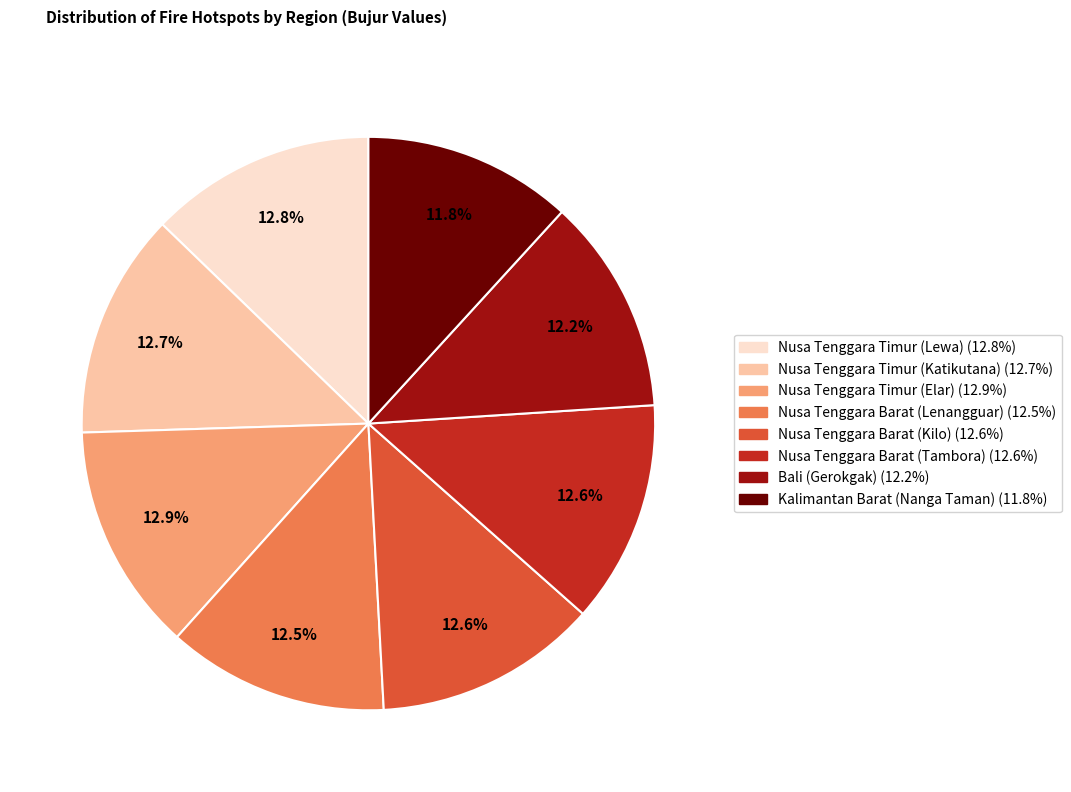

What is the ratio of the value at Nusa Tenggara Timur (Elar) to the value at Nusa Tenggara Barat (Kilo)?

1.0